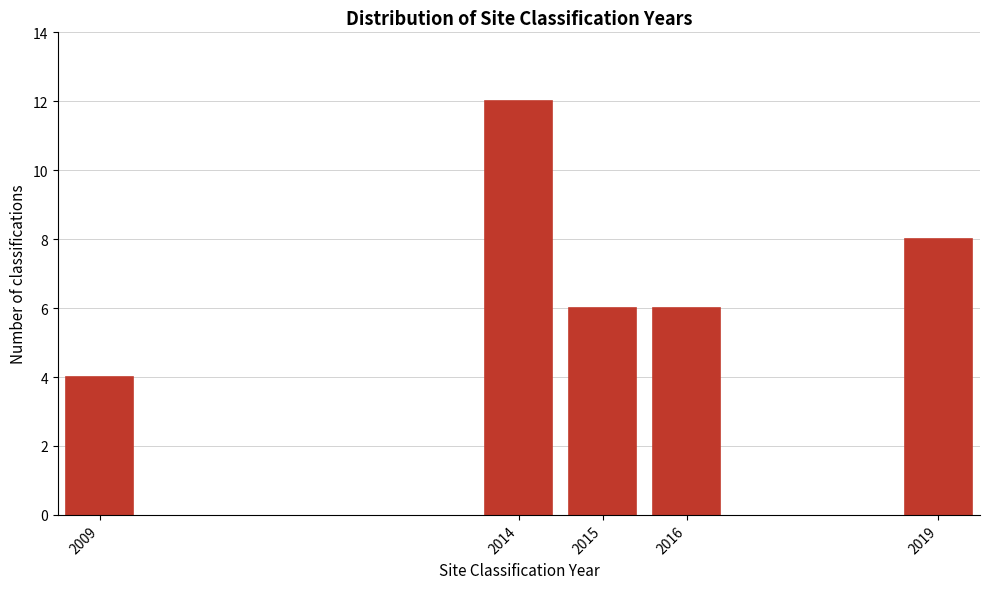

Reading left to right, list all the values displayed in this chart.

2009=4	2014=12	2015=6	2016=6	2019=8